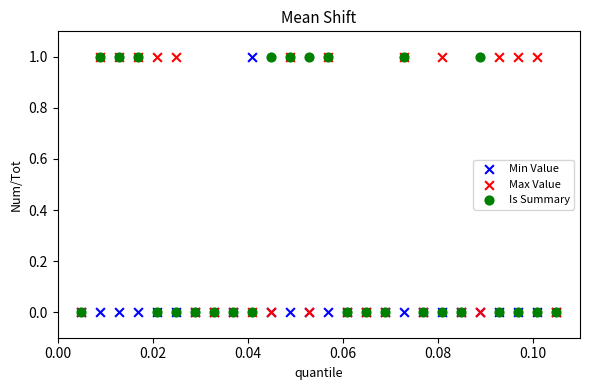

What are all the series names shown in the legend?

Min Value, Max Value, Is Summary